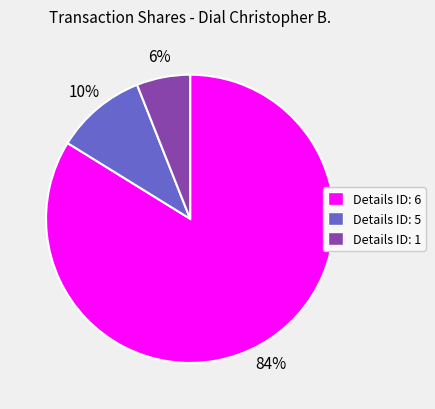

How many segments does this pie chart have?

3